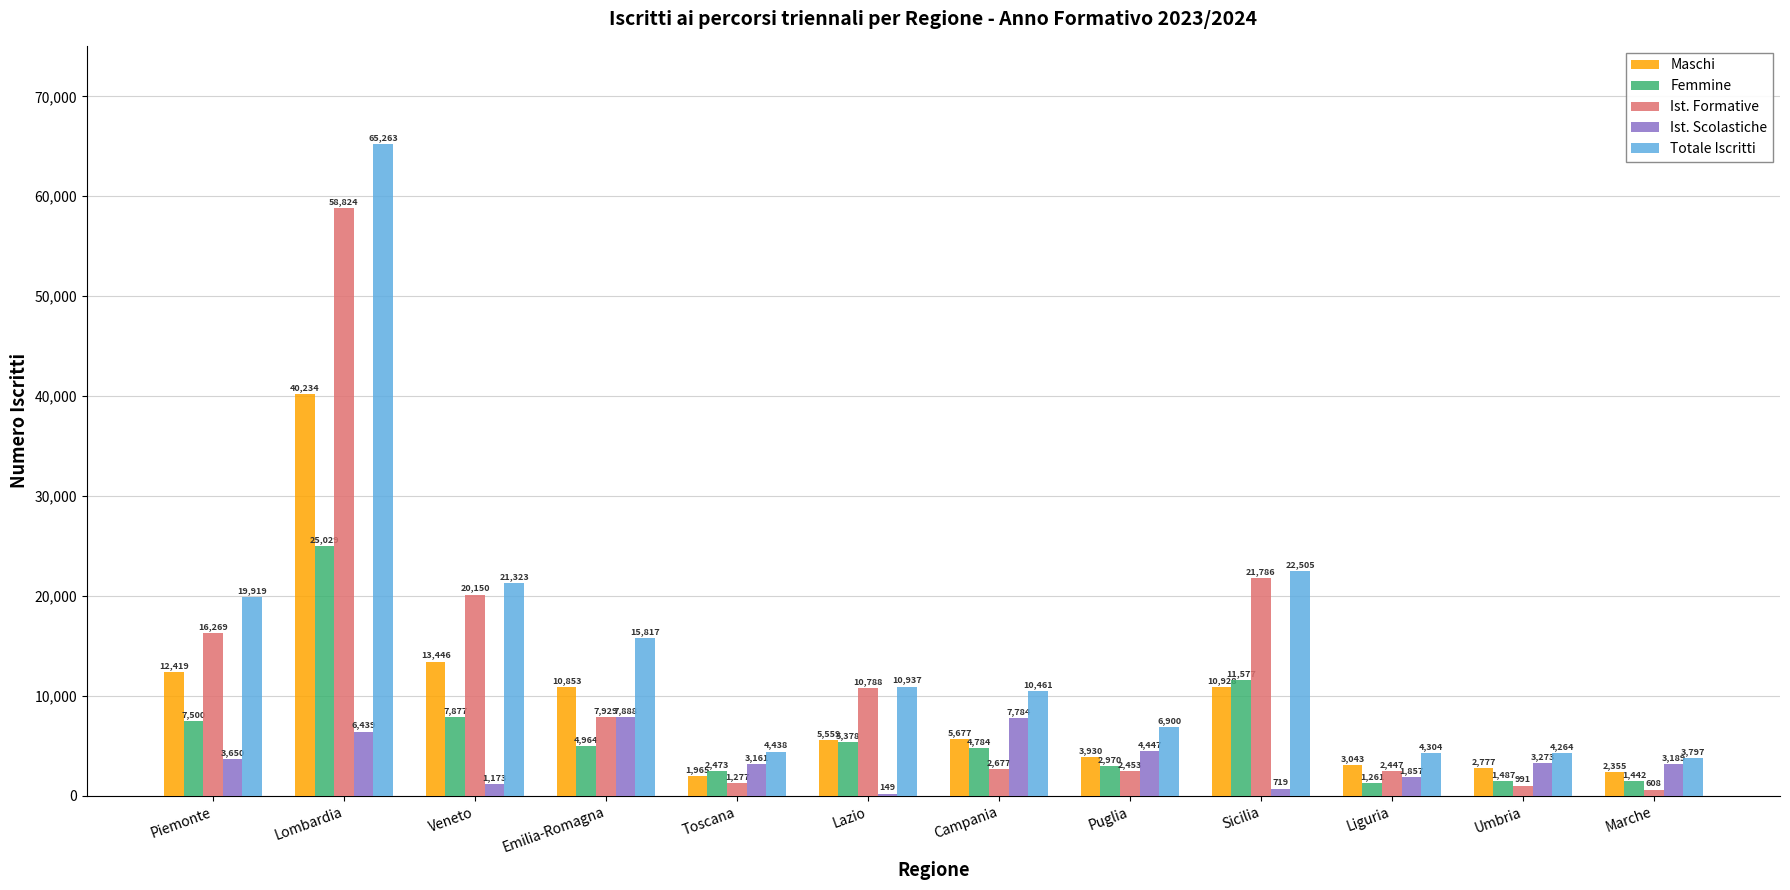

Which series has the largest total across all categories?

Totale Iscritti